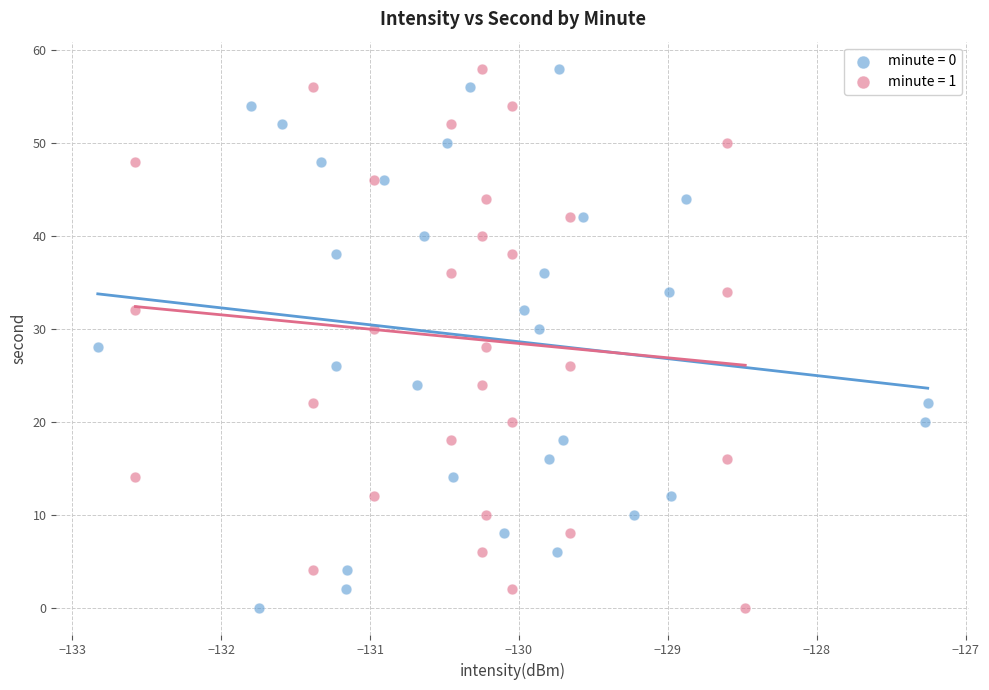

What are all the series names shown in the legend?

minute = 0, minute = 1